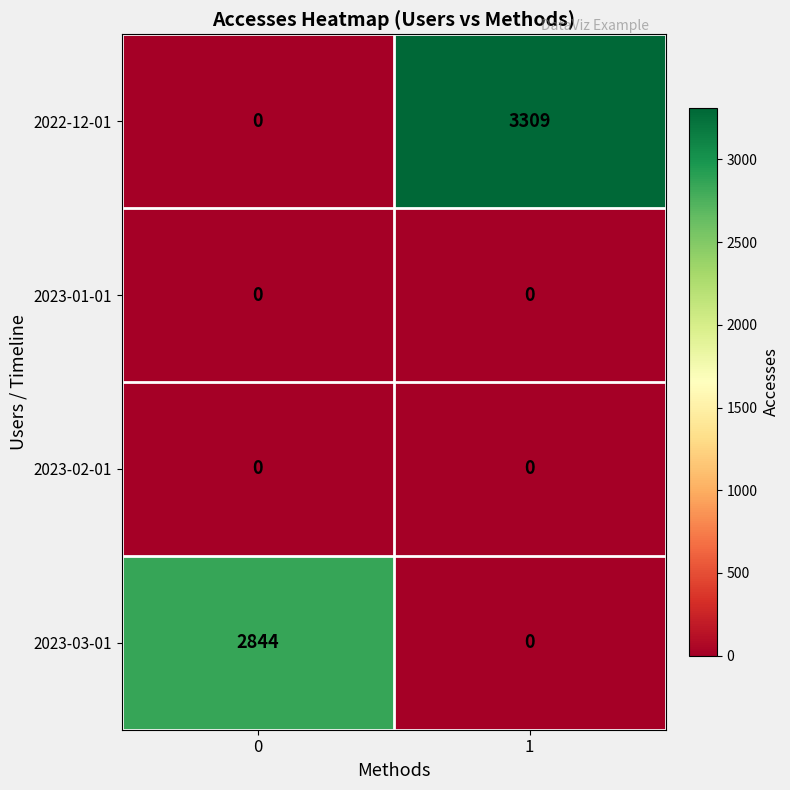

What is the total value across all series at 1?

3309